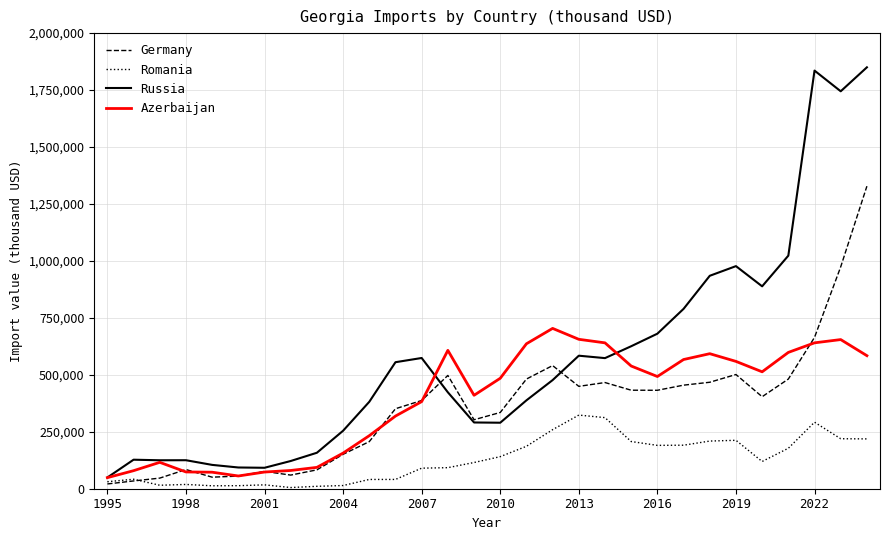

List the series in order of their peak value, highest first.

Russia, Germany, Azerbaijan, Romania